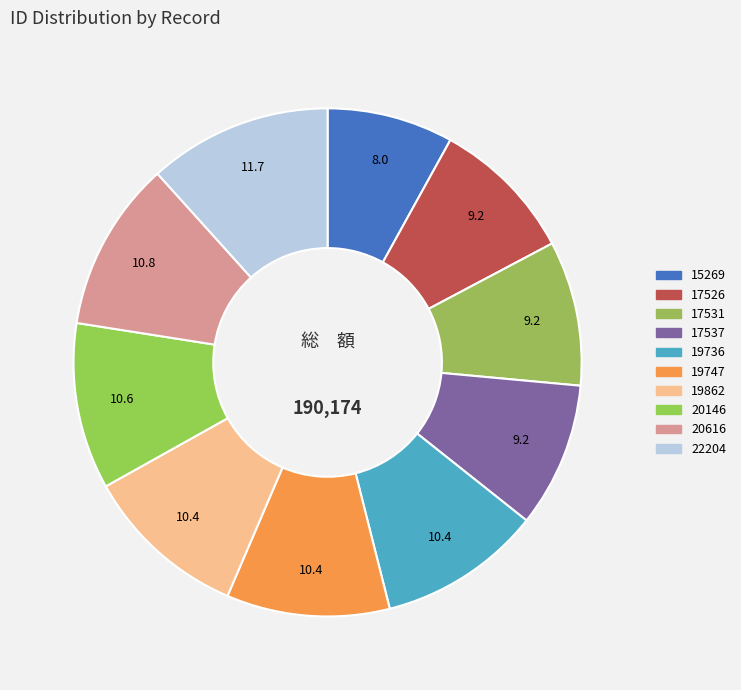

Count the number of slices in the pie.

10